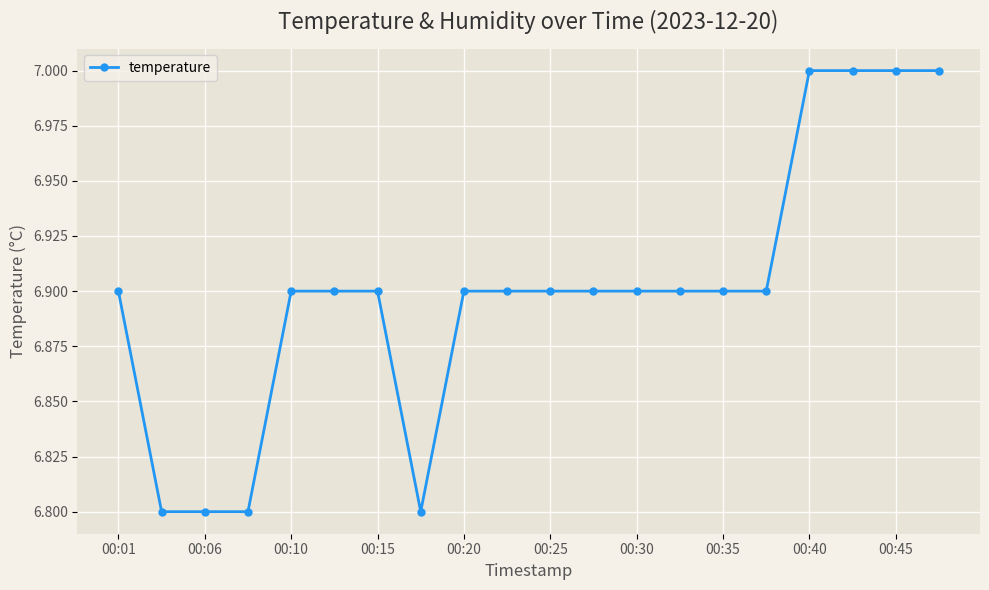

What is the sum of all values?

138.0